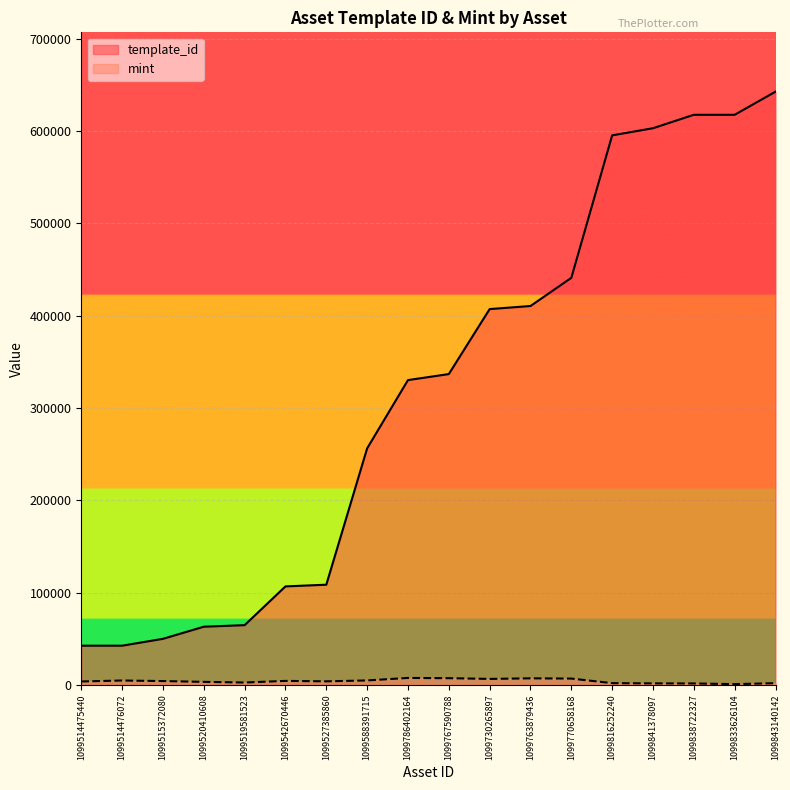

Which category has the highest value in the mint series?

1099786402164